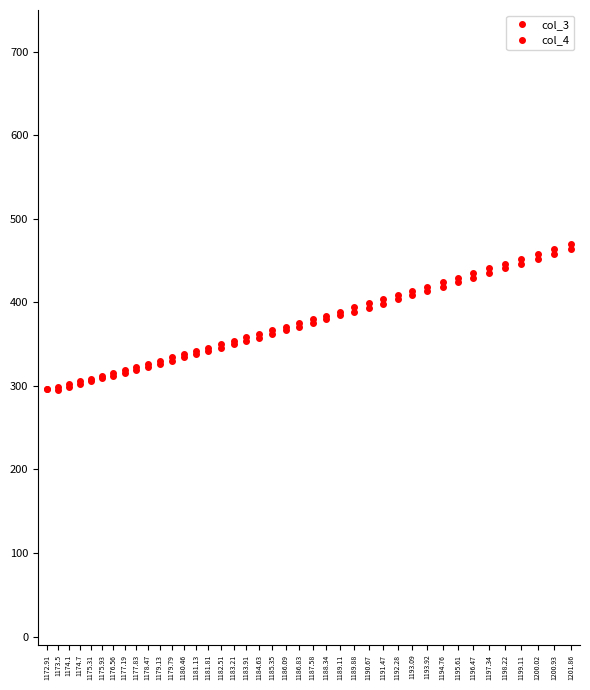

Where is the first local minimum for col_3?

1173.5